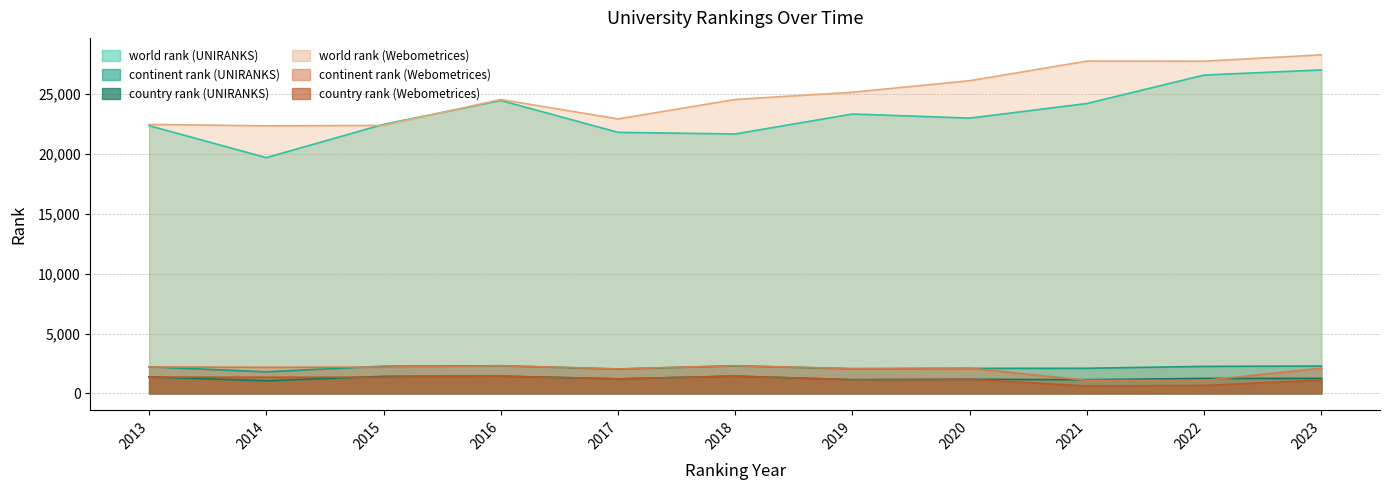

What is the sum of the world rank (Webometrices) values at 2017 and 2023?

51171